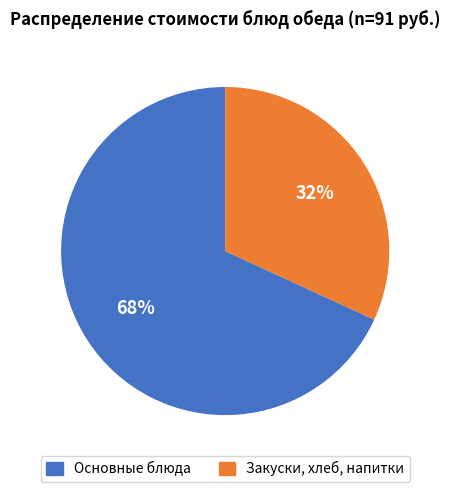

Rank the categories by value from highest to lowest.

Основные блюда, Закуски, хлеб, напитки